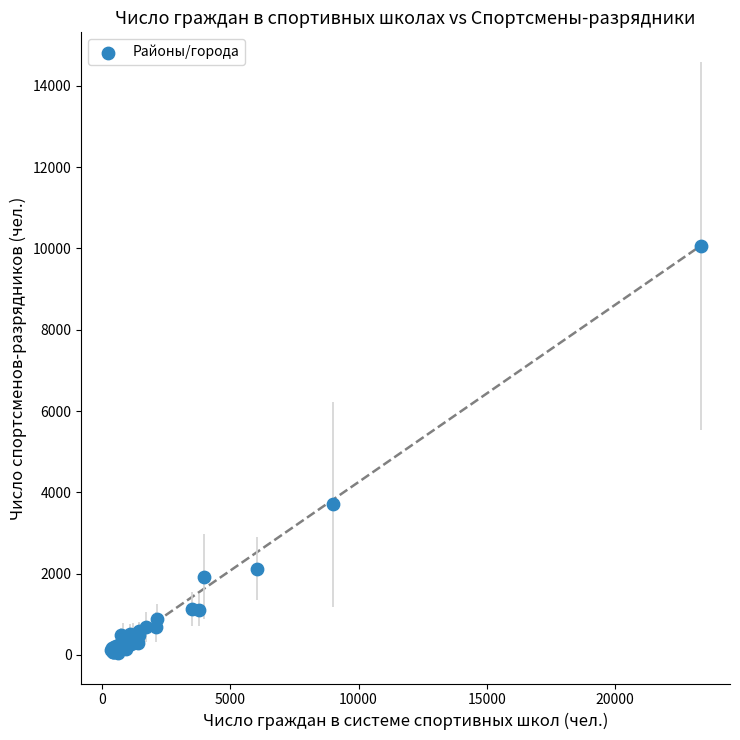

What Y value in the scatter plot is closest to 5052?

3701